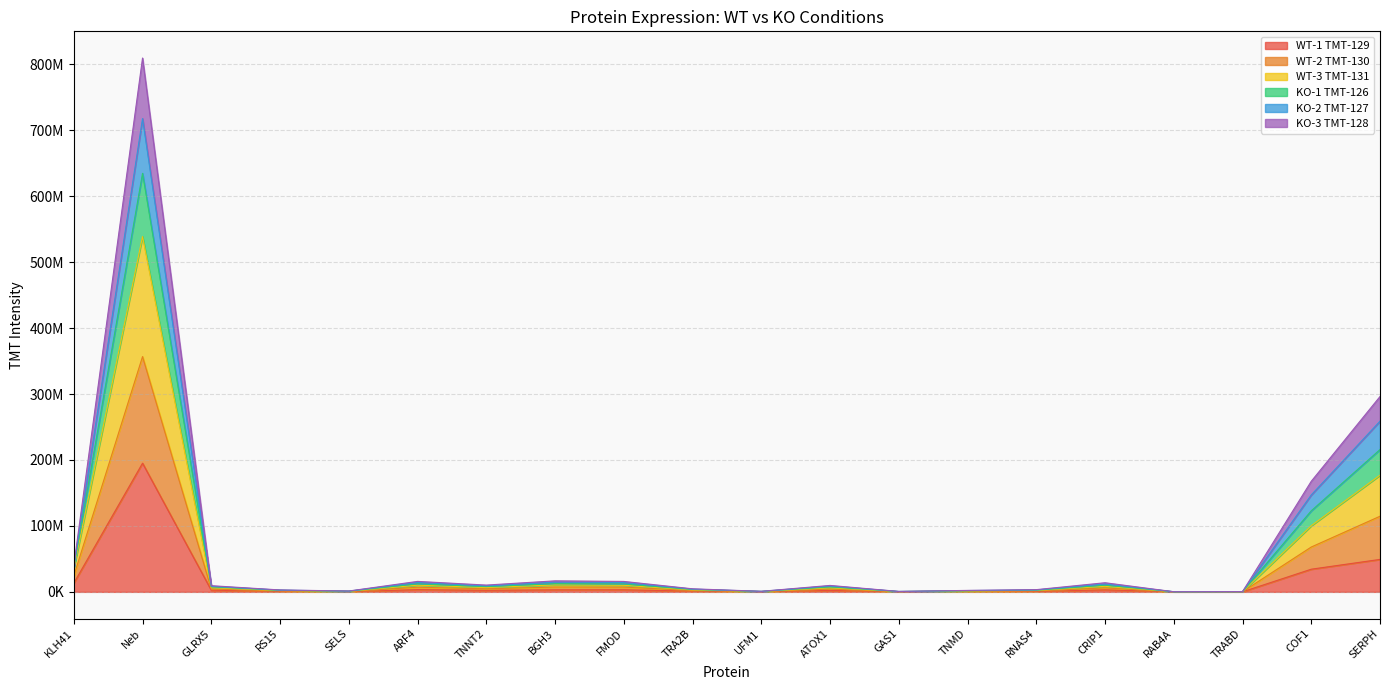

True or false: WT-1 TMT-129 has a value of 262009350.4 at Neb.

False